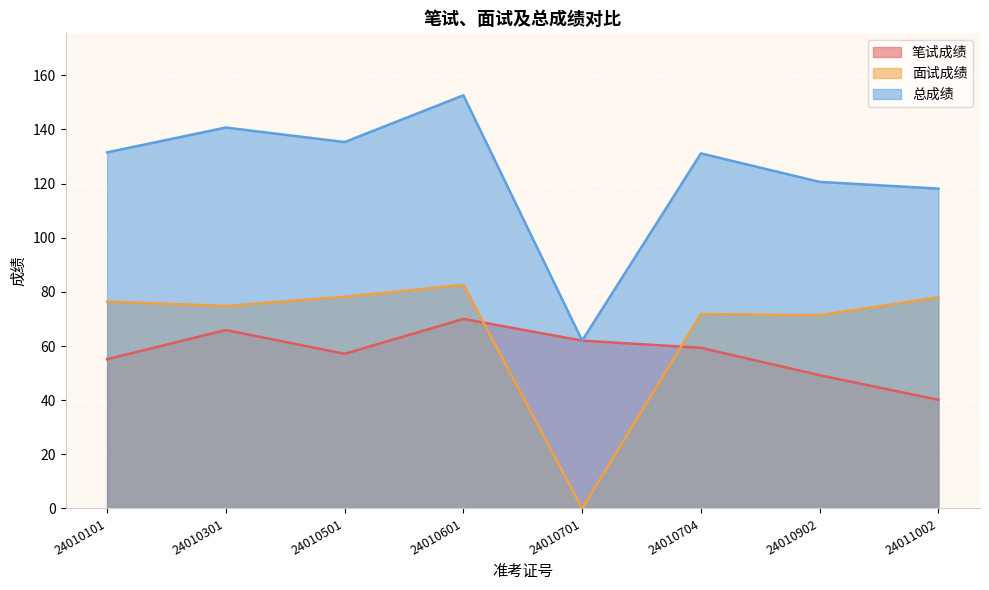

Between 24010501 and 24010601, which series saw the biggest shift?

总成绩